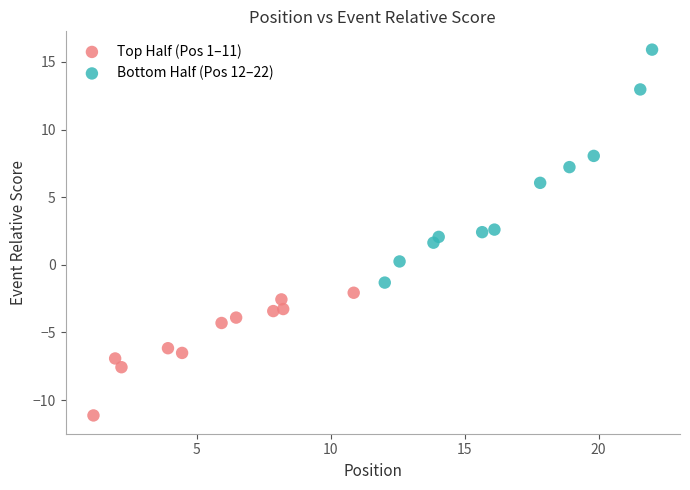

What are all the series names shown in the legend?

Top Half (Pos 1–11), Bottom Half (Pos 12–22)